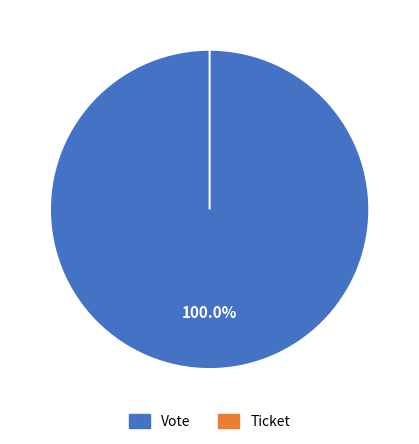

What percentage is the Vote slice, to the nearest percent?

100%